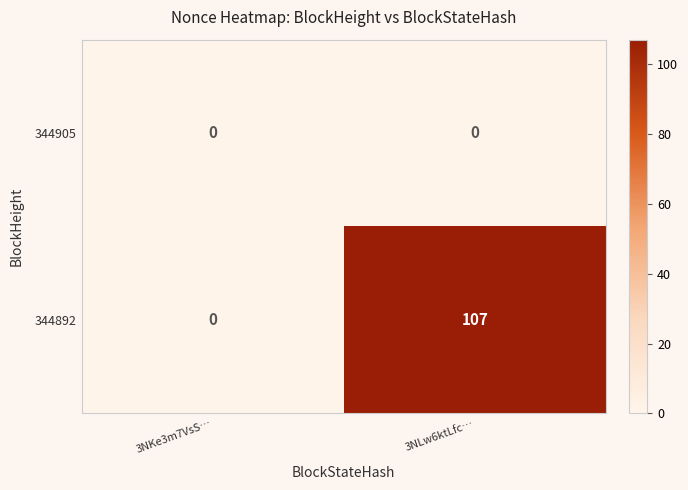

Which series has the largest range (max minus min)?

344892